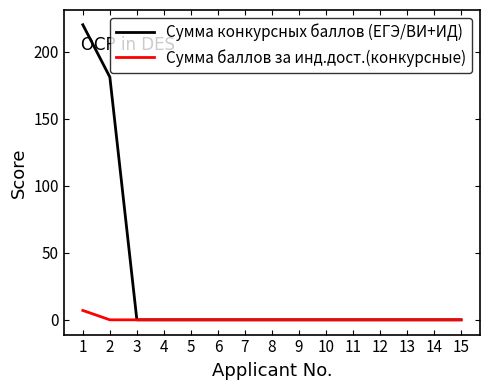

Which label corresponds to the largest value in the chart?

1